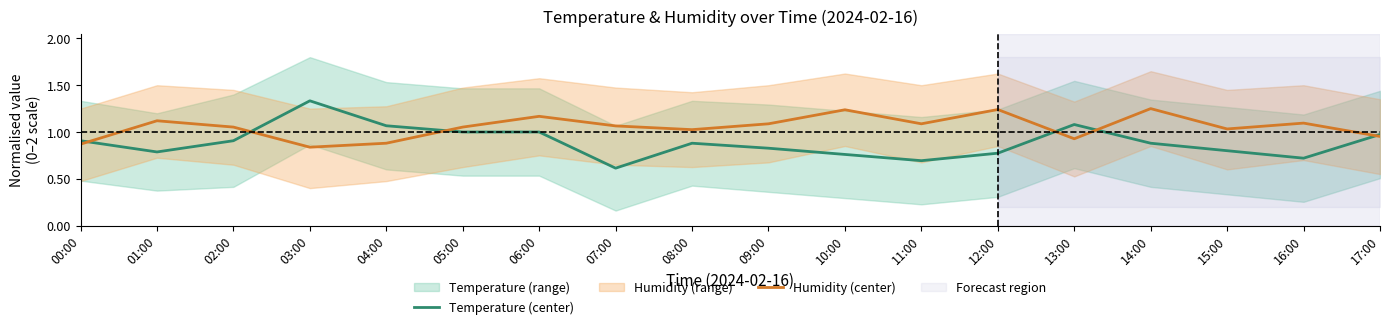

What is the lowest value of the Humidity (center) series?

0.8